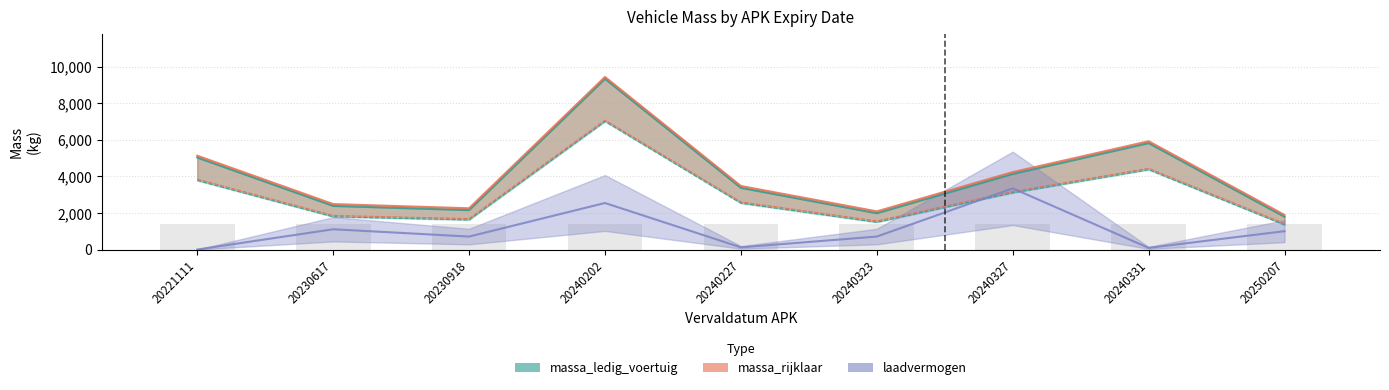

What is the value of the laadvermogen bar at the 8th from the left?

90.0